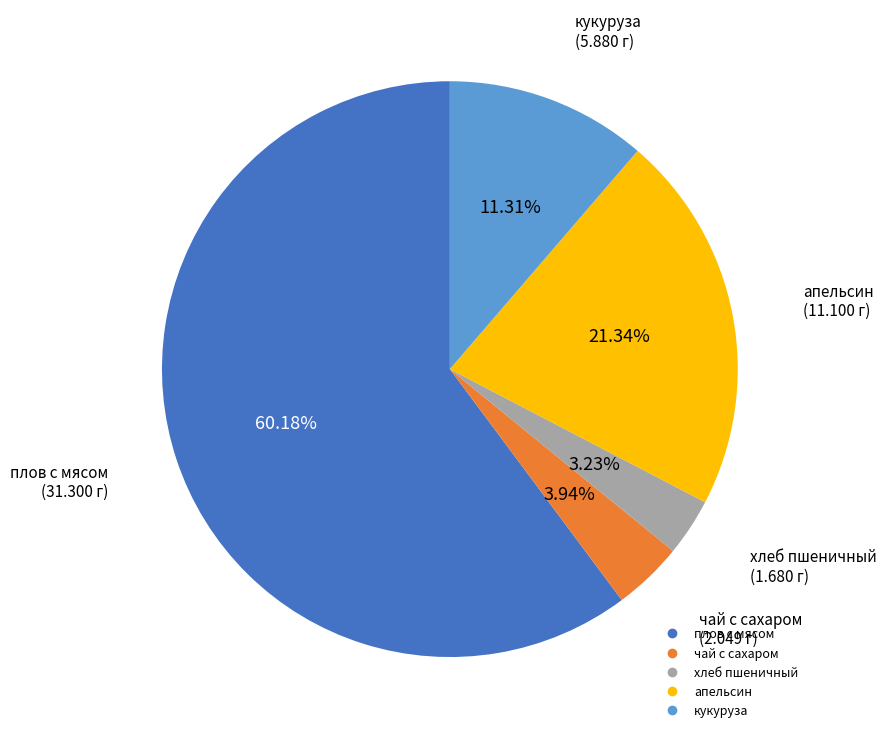

How many segments does this pie chart have?

5